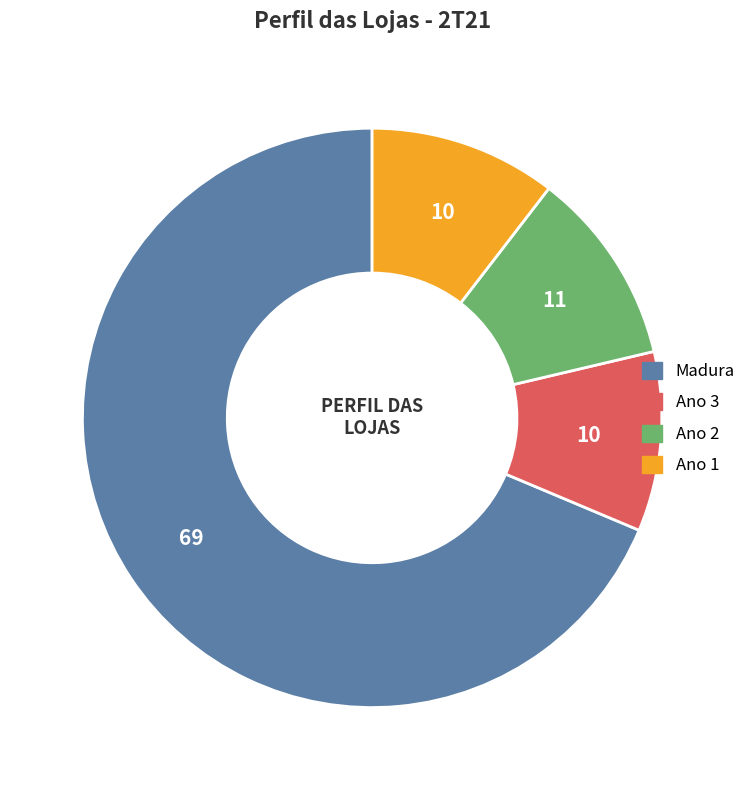

Which slice is the largest?

Madura